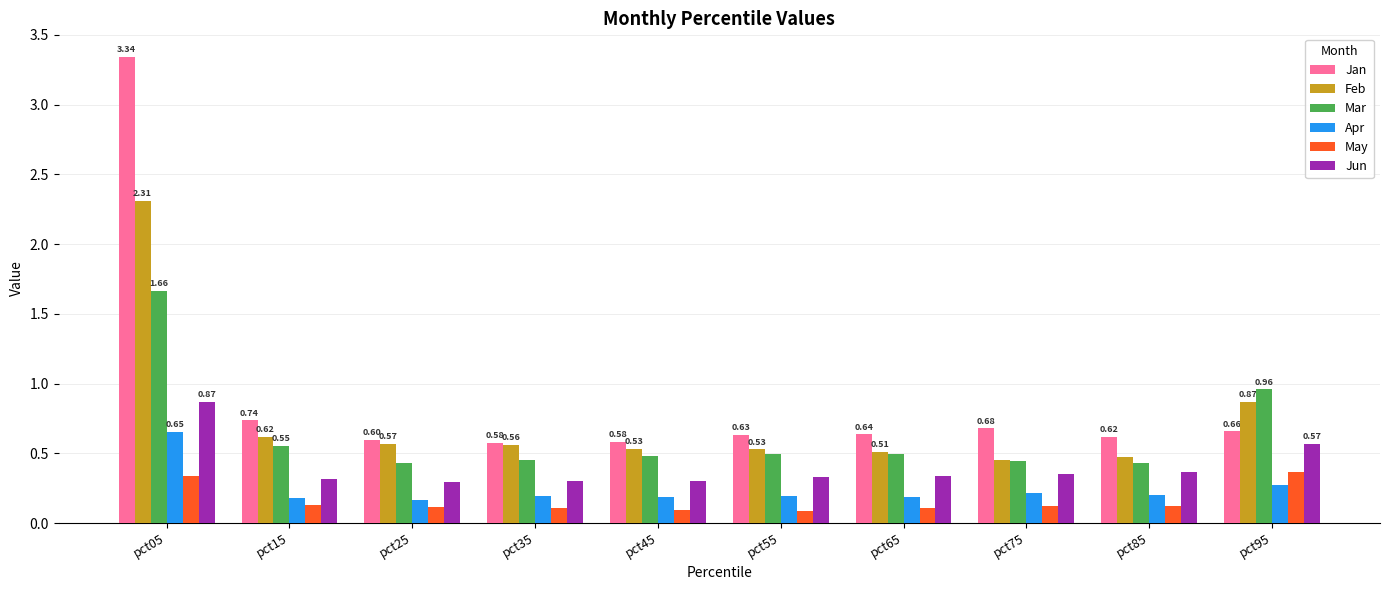

How many bars are there in each group?

6